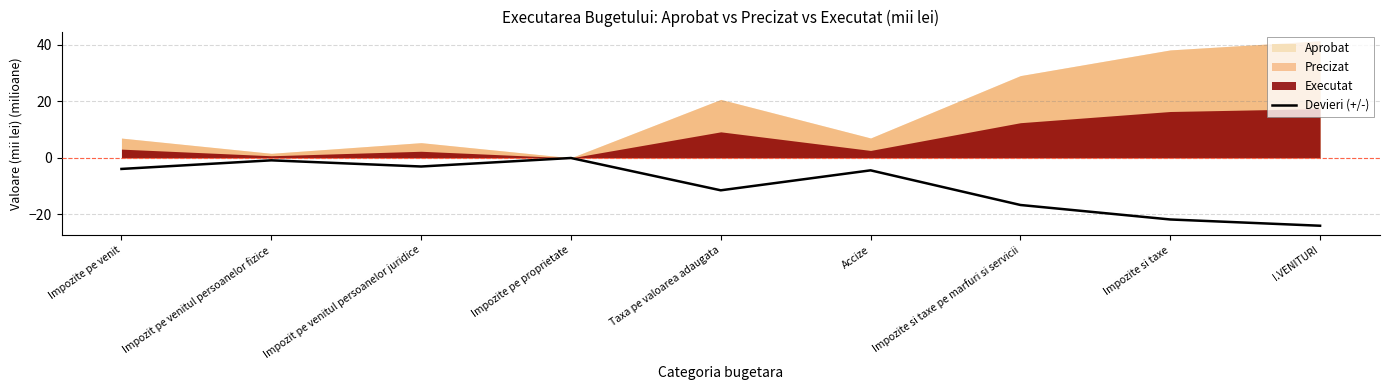

What is the lowest value of the Devieri (+/-) series?

-24.0